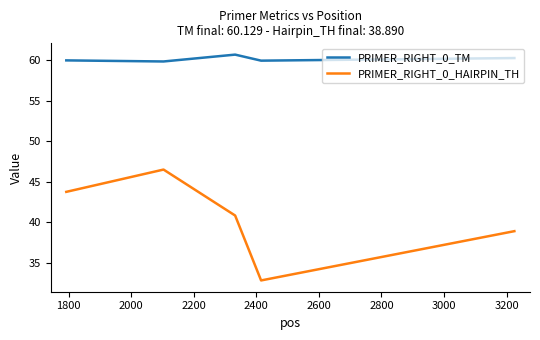

How many series are shown in this chart?

2